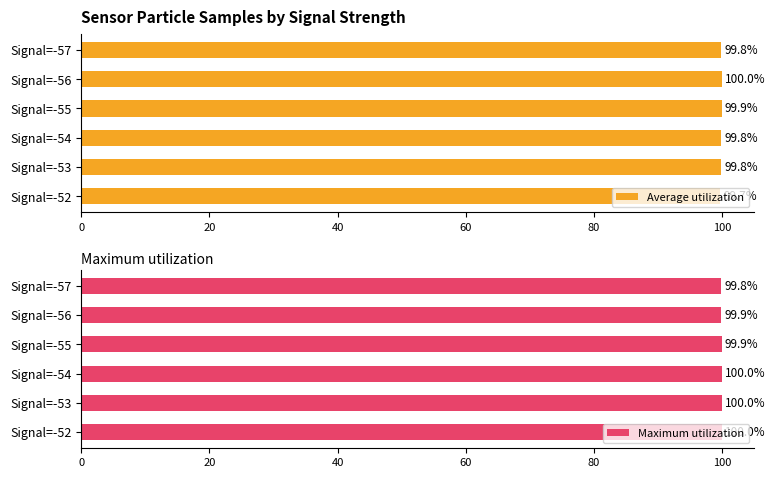

Read the Average utilization value at Signal=-57.

99.8